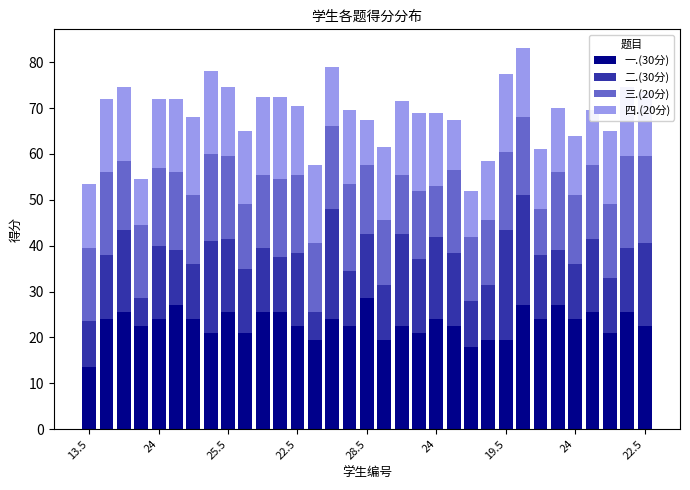

What is the difference between the maximum and minimum values in the 一.(30分) series?

15.0